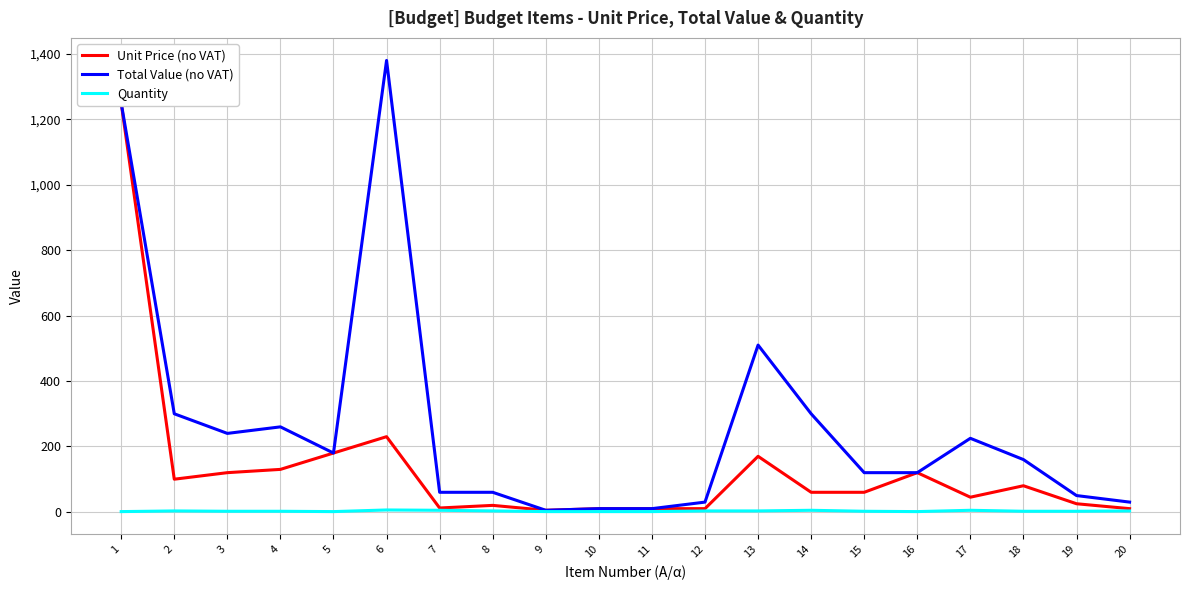

Count the Quantity values in the range 1 to 3.

16